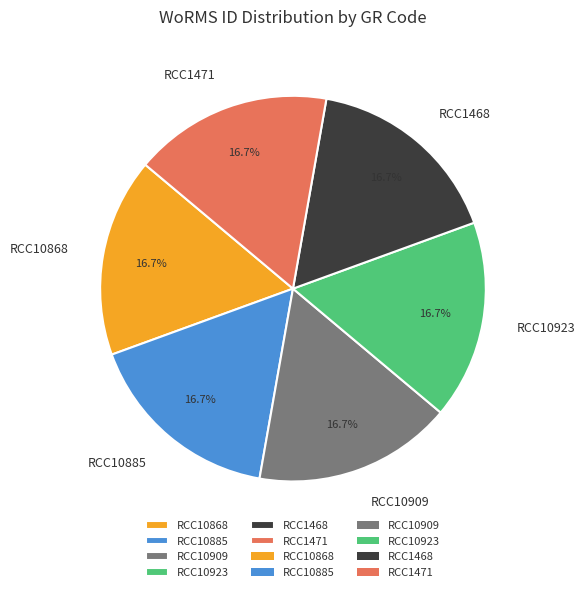

What percentage is NOT represented by RCC1471?

83.3%